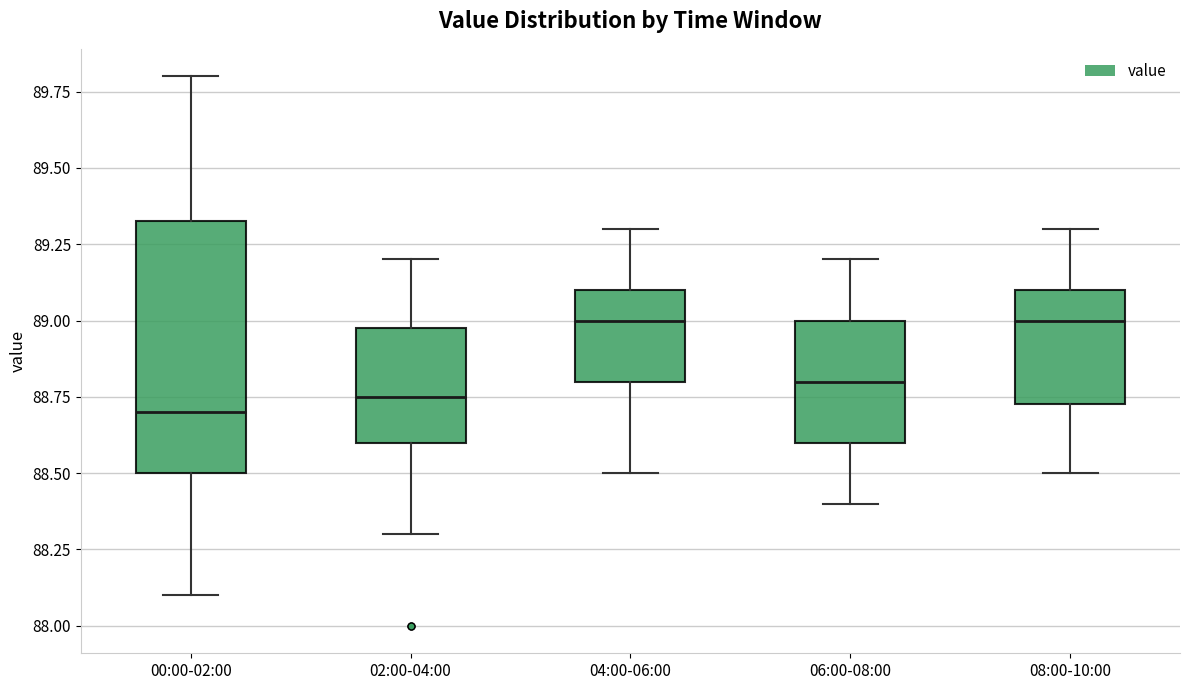

Where is the lower edge of the box for 08:00-10:00 on the y-axis? The values are not printed on the chart, so give them approximately, as read against the axis.

88.75